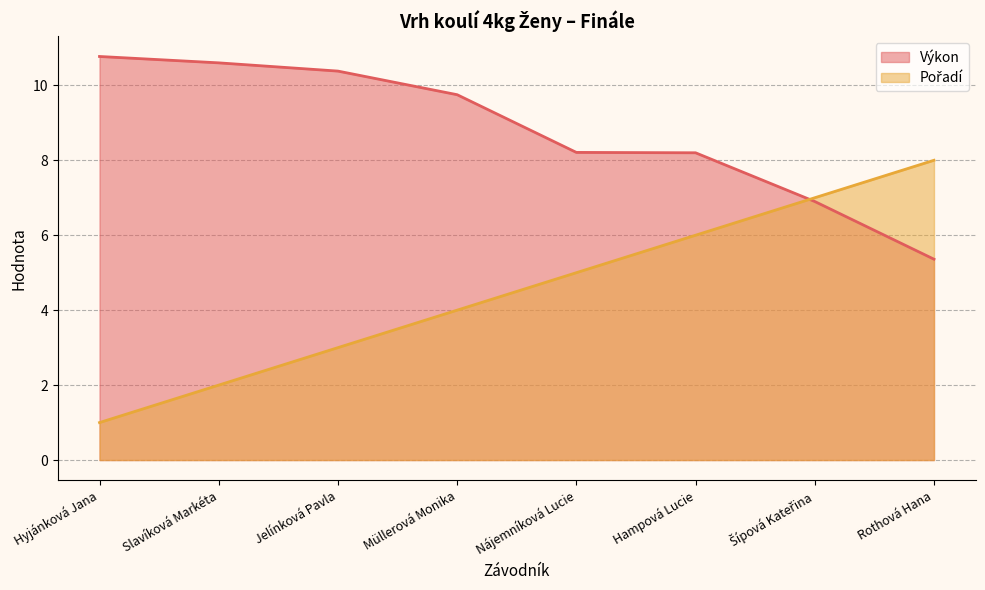

Count the number of data series in this chart.

2